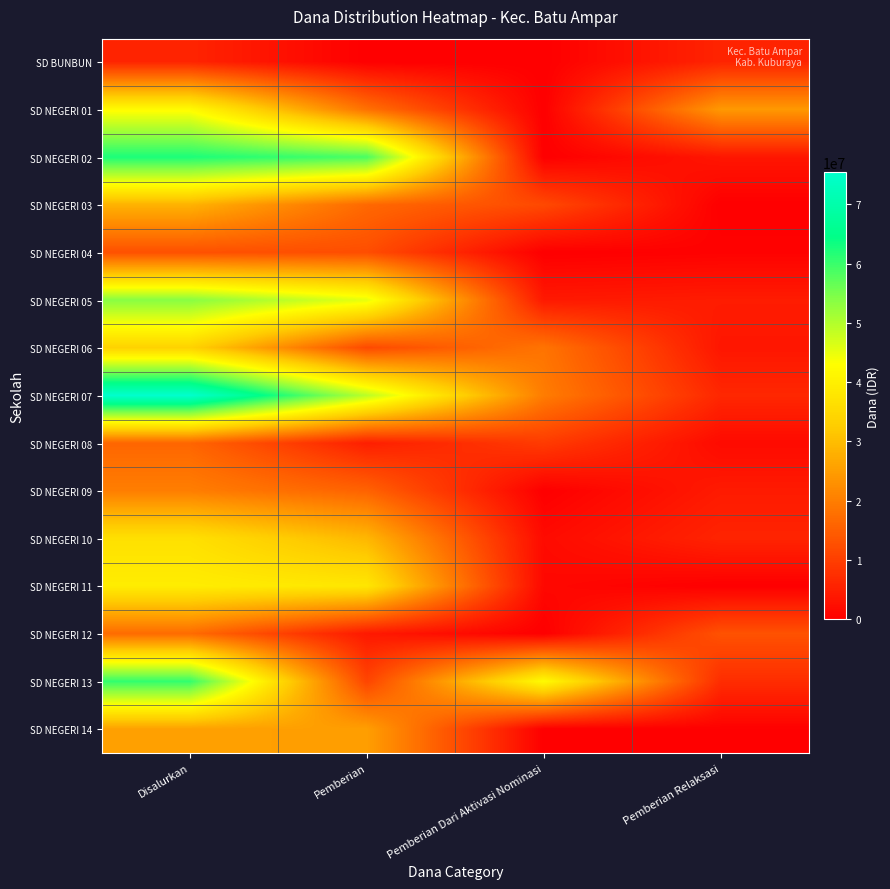

Which has a higher value, Pemberian Dari Aktivasi Nominasi or Pemberian Relaksasi?

Pemberian Relaksasi